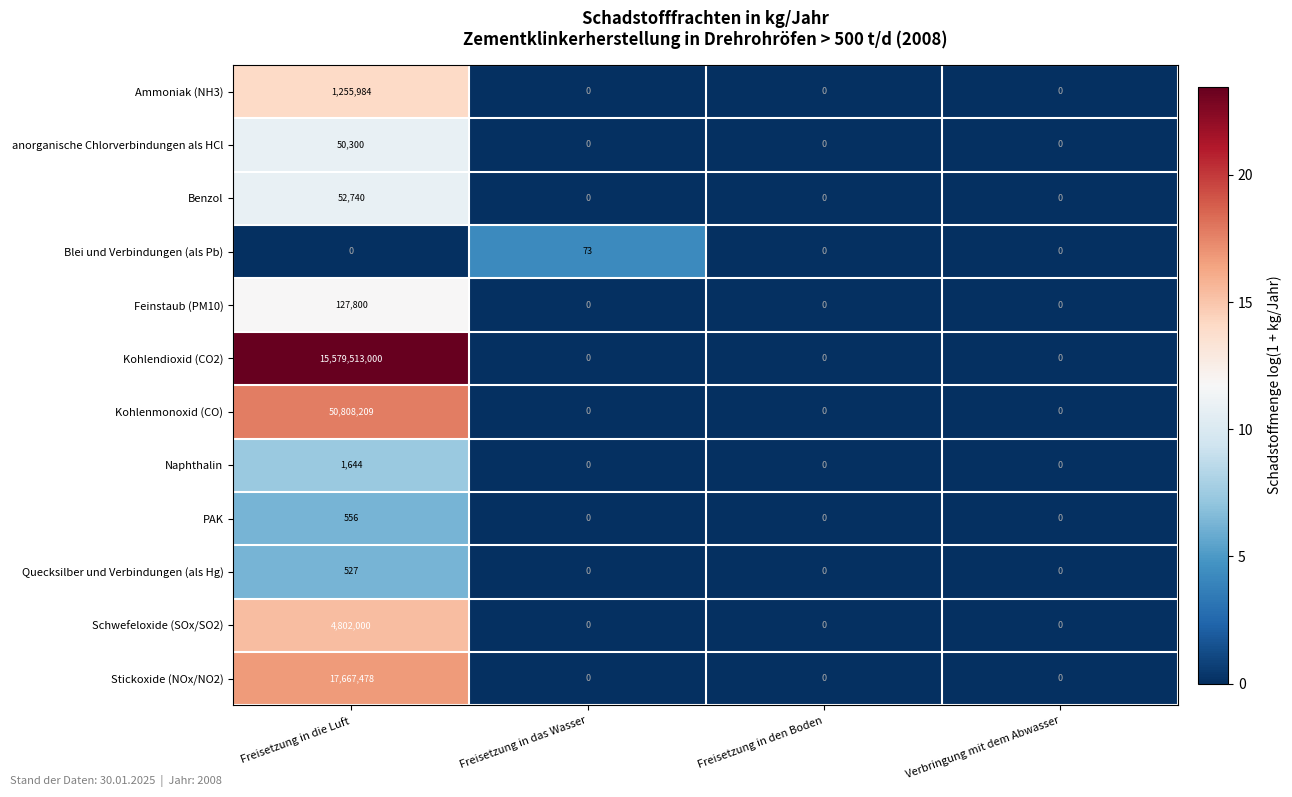

Which series has the largest range (max minus min)?

Kohlendioxid (CO2)